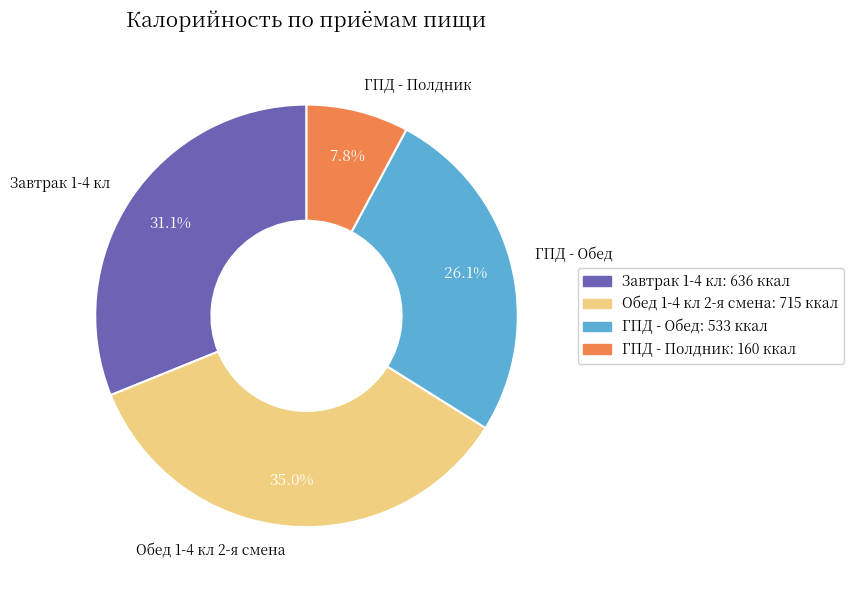

Which slice is the largest?

Обед 1-4 кл 2-я смена